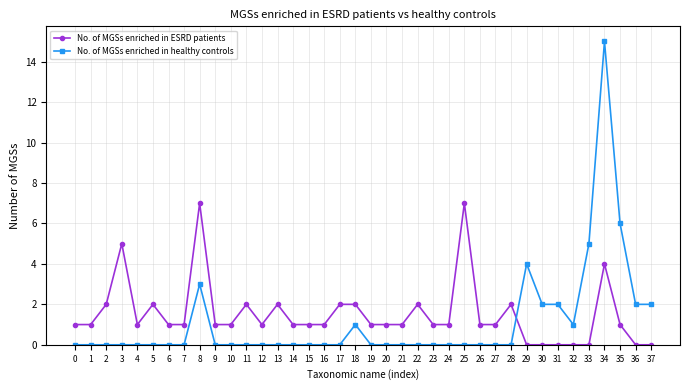

How many series are shown in this chart?

2